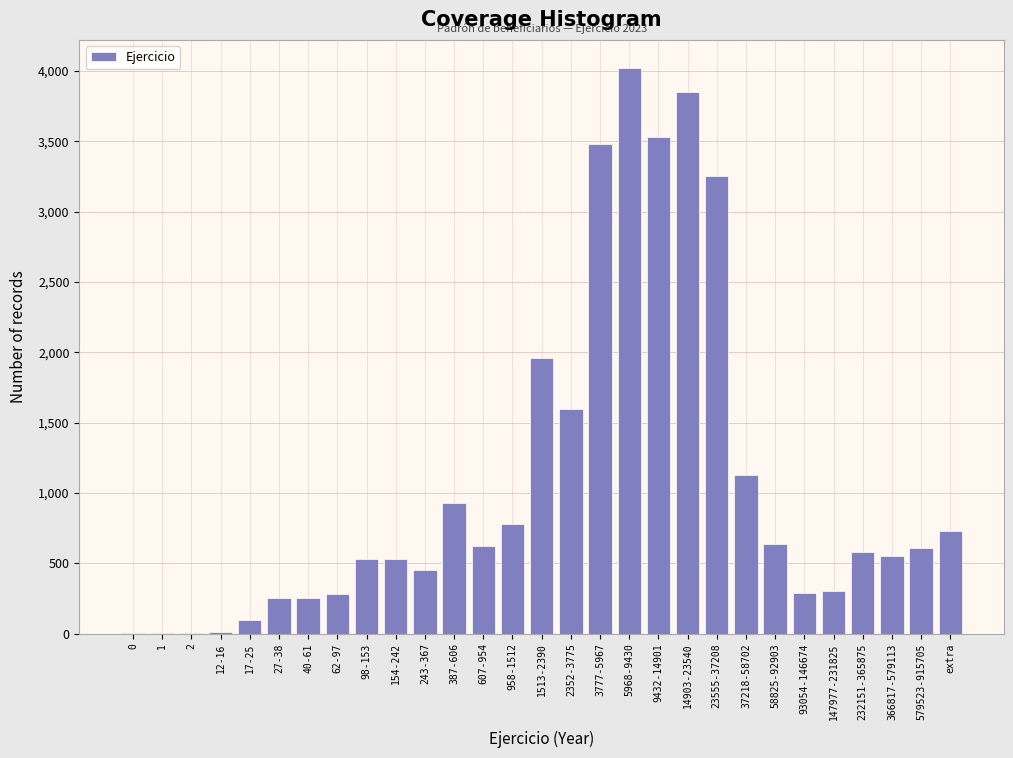

What is the sum of all values?

31253